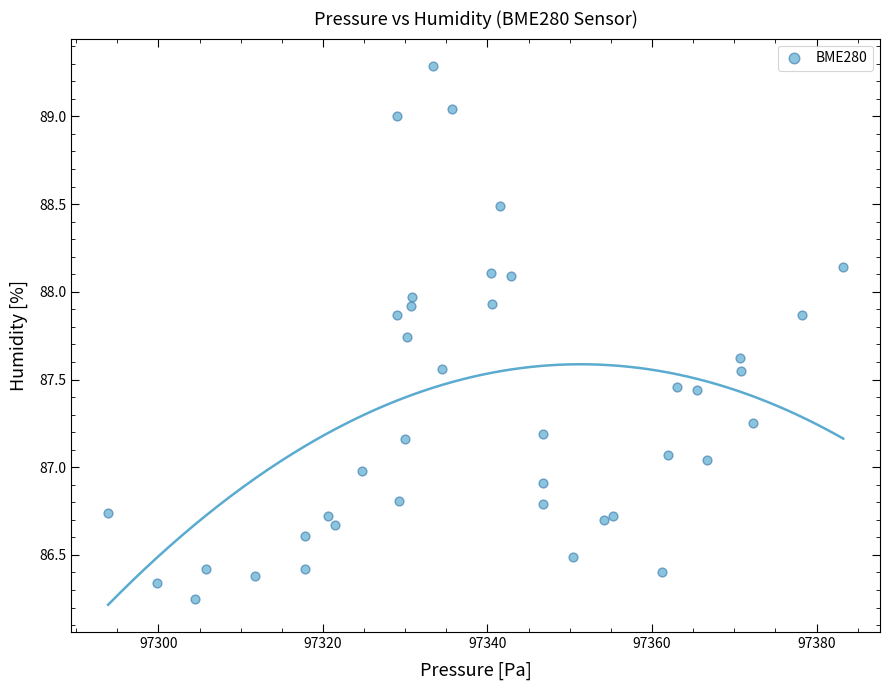

What is the range of X values (max minus min)?

89.4